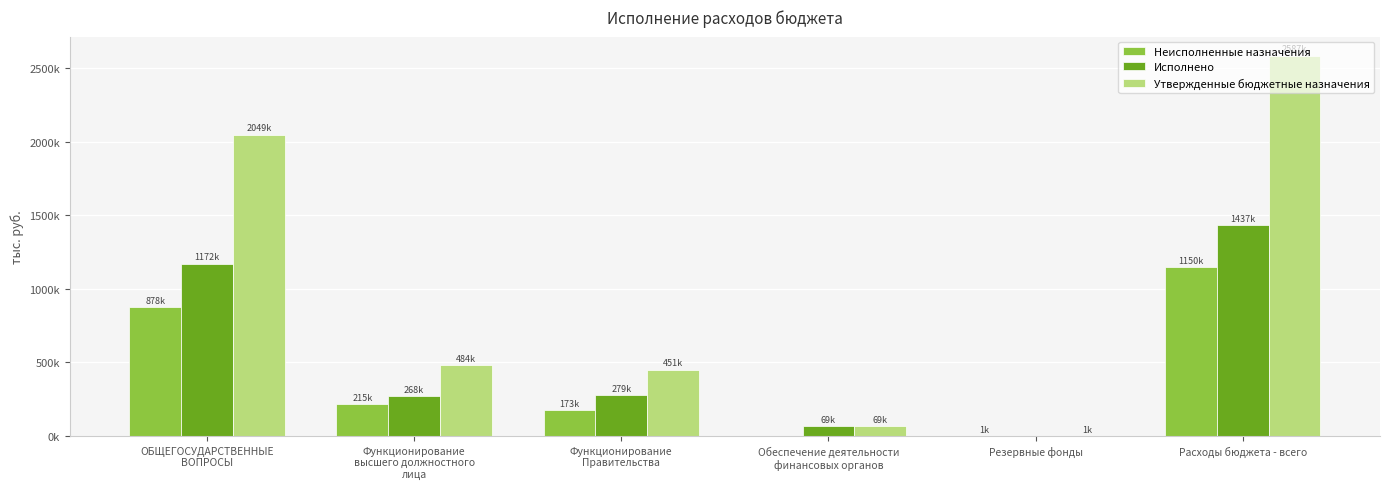

What is the total value across all series at Резервные фонды?

2000.0